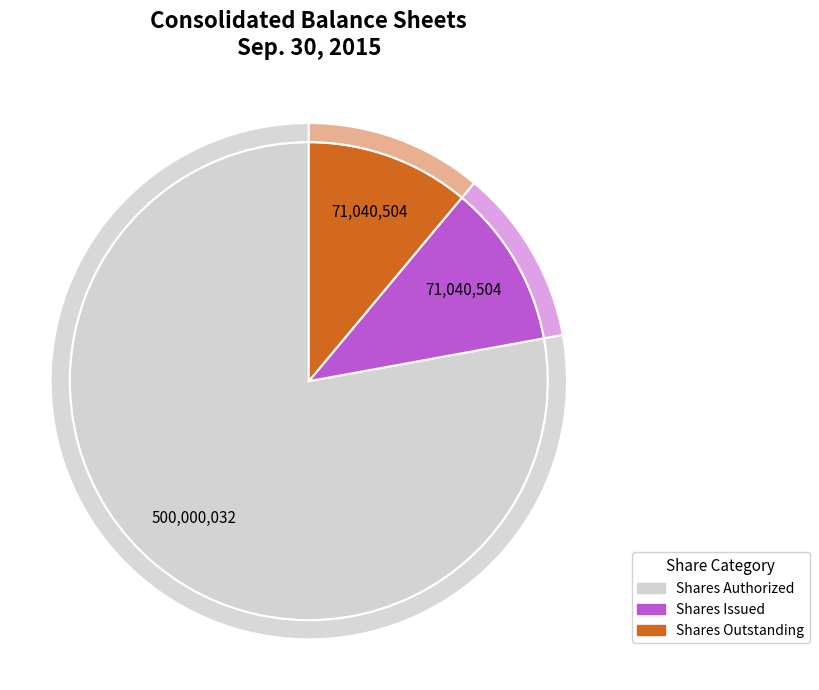

The Common stock, shares authorized (in shares) slice represents 78% of the pie. True or false?

True